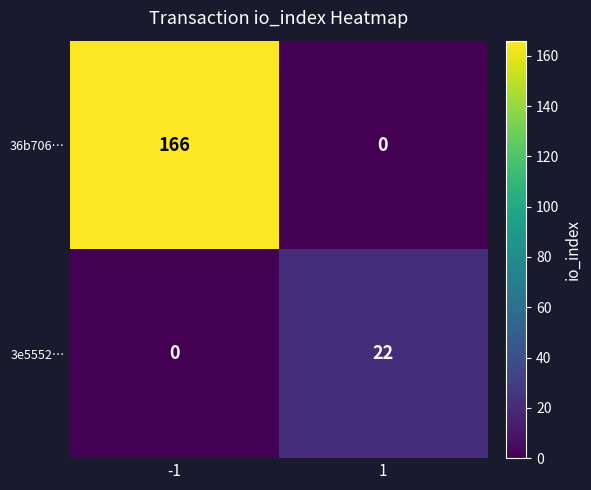

Which series has the widest spread of values?

36b706…